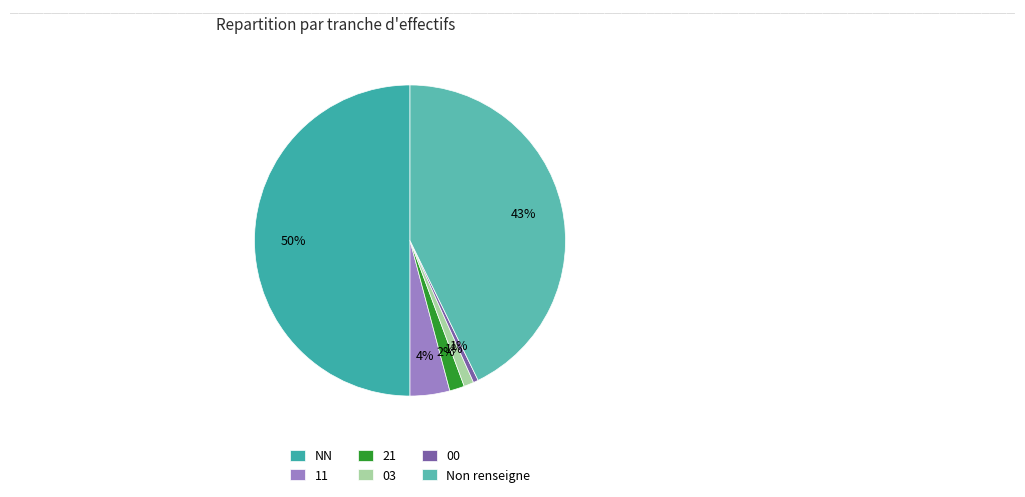

What is the change in value from NN to 11?

-89